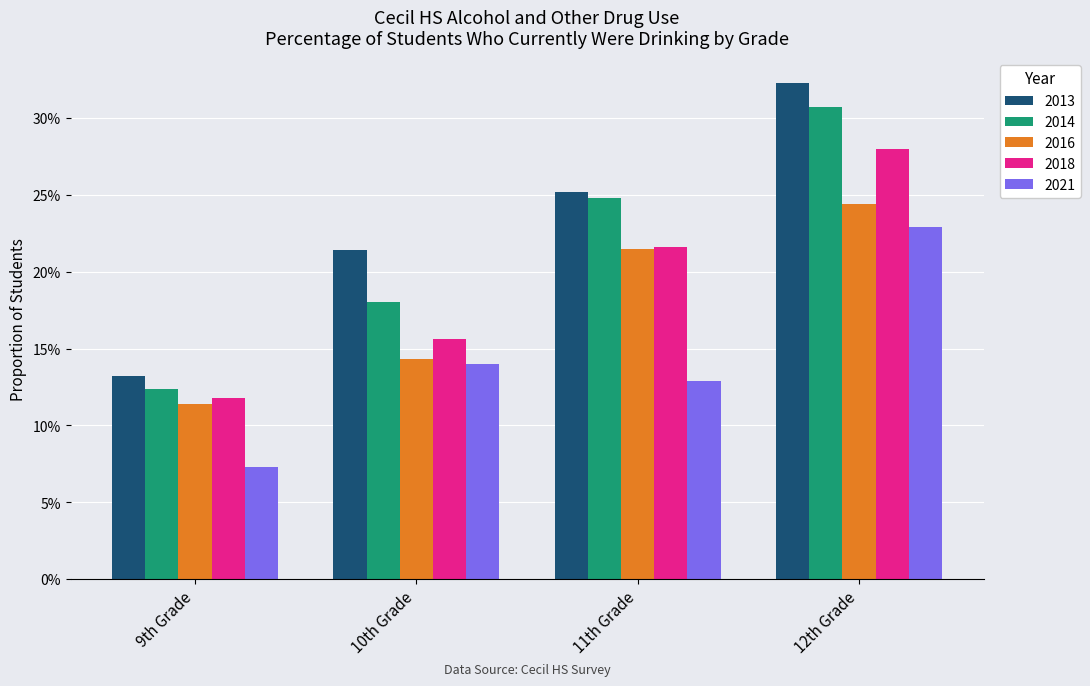

At which category is the sum across all series the highest?

12th Grade